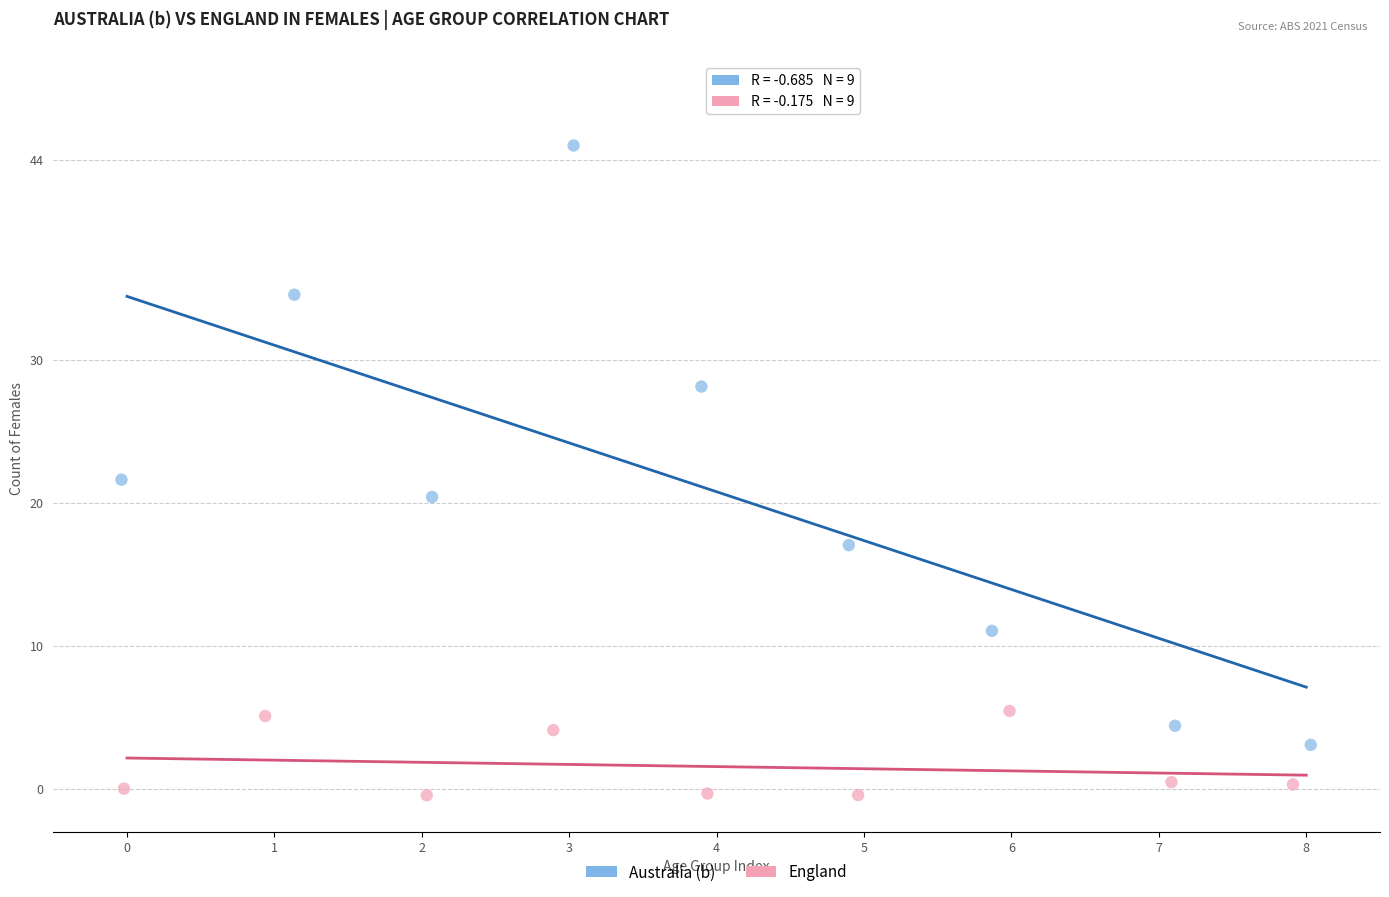

Which series reaches the maximum Y coordinate?

Australia (b)